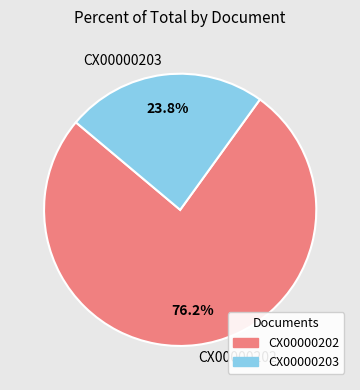

How many segments does this pie chart have?

2